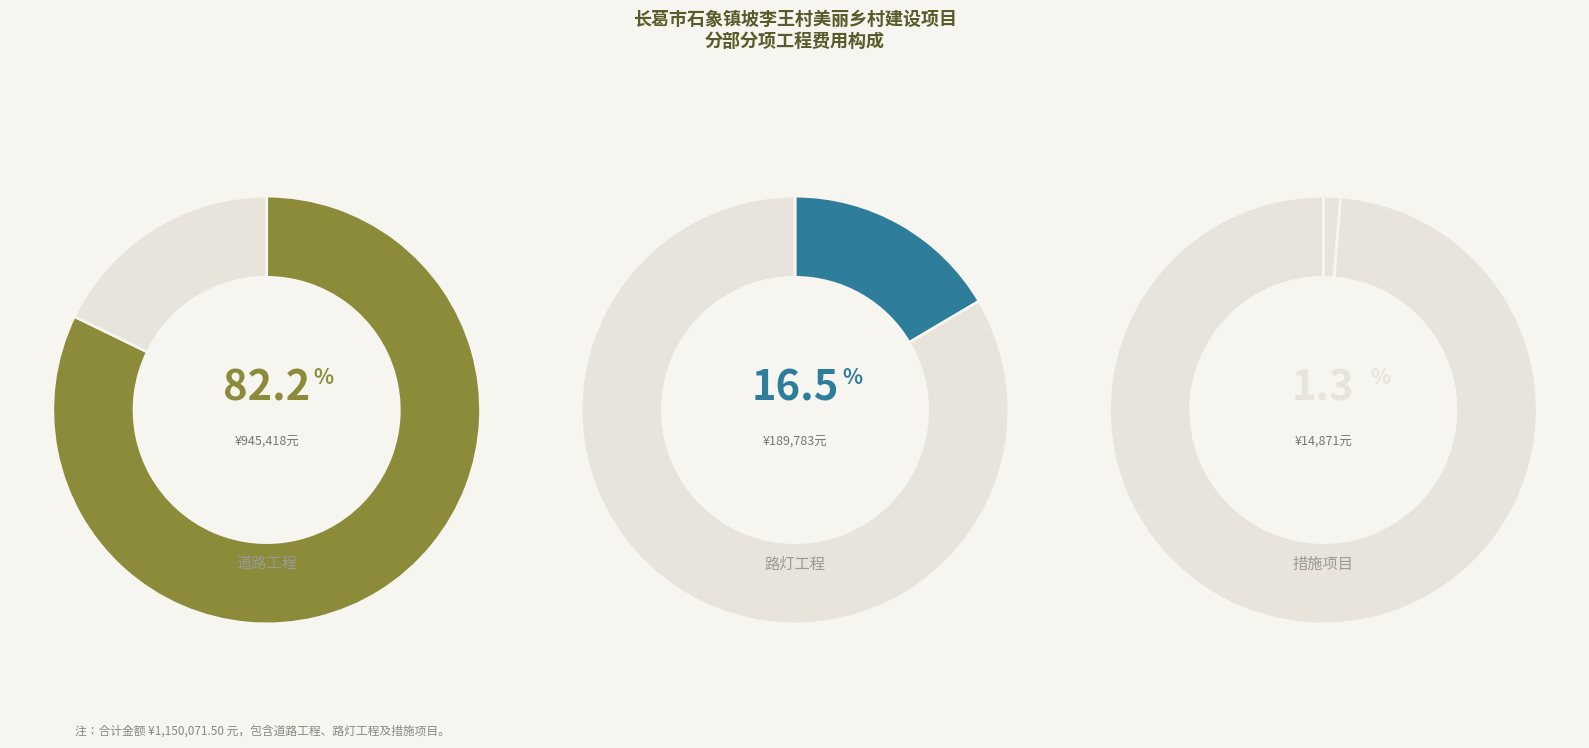

True or false: 措施项目 accounts for 1% of the total.

True